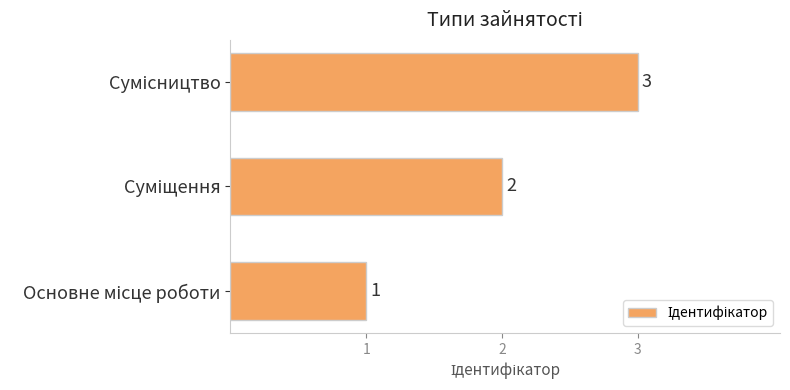

What is the maximum value shown in the chart?

3